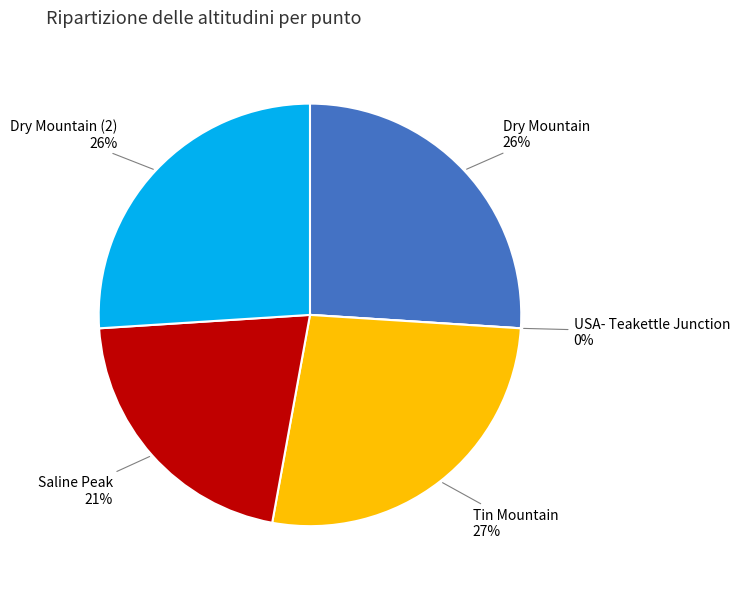

To the nearest percent, what is the difference between the USA- Teakettle Junction and Saline Peak slice percentages?

21%